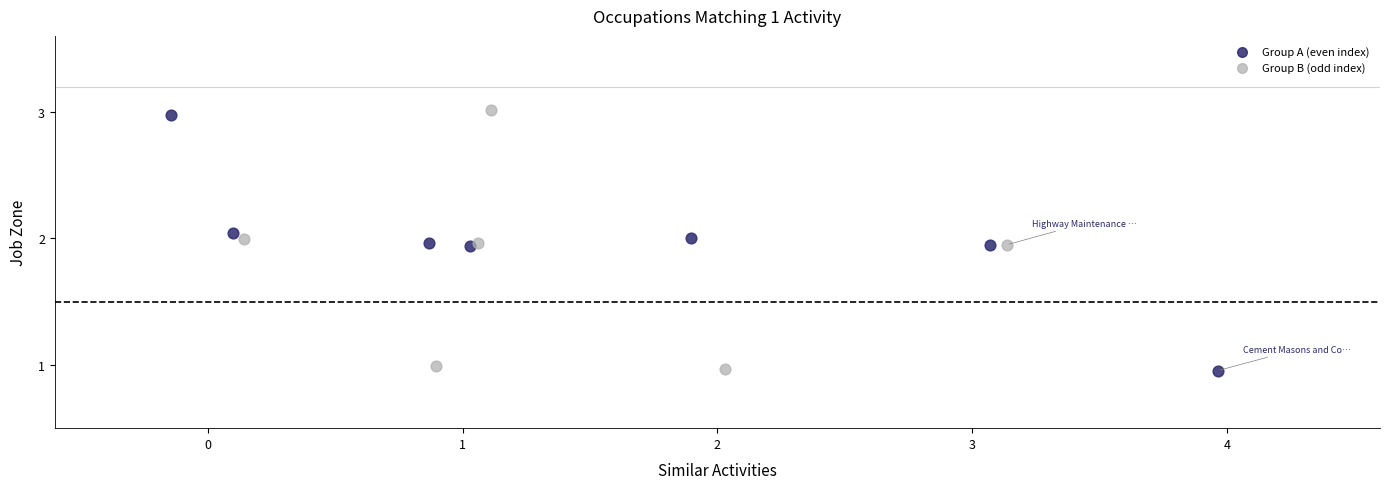

What are all the series names shown in the legend?

Group A (even index), Group B (odd index)